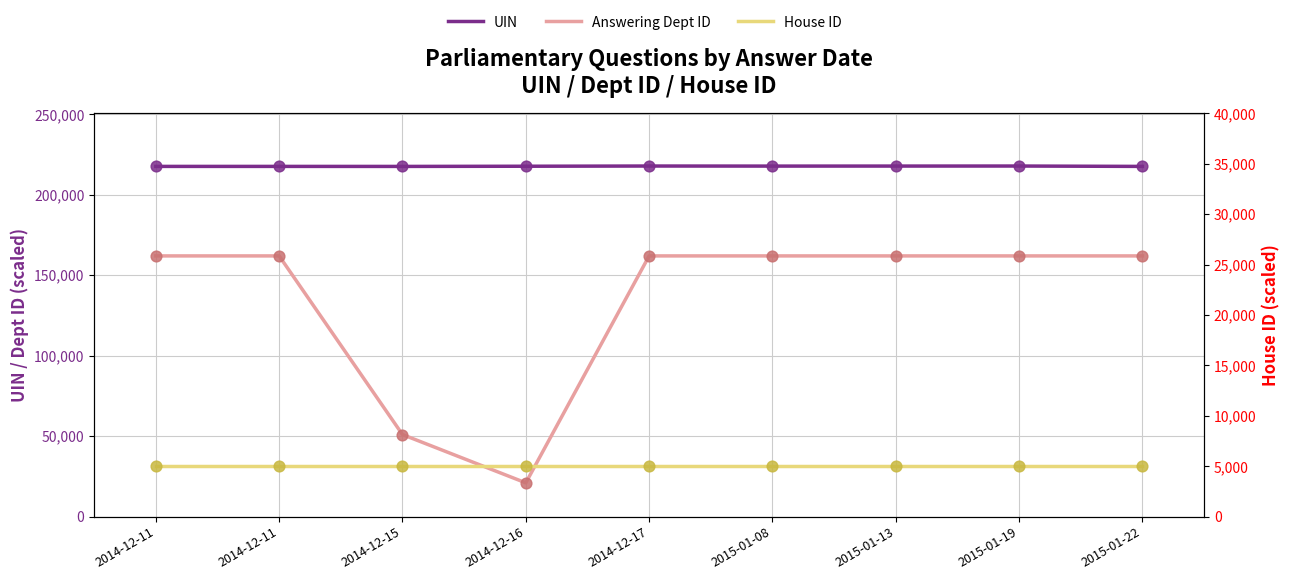

At which category is the sum across all series the highest?

2014-12-17